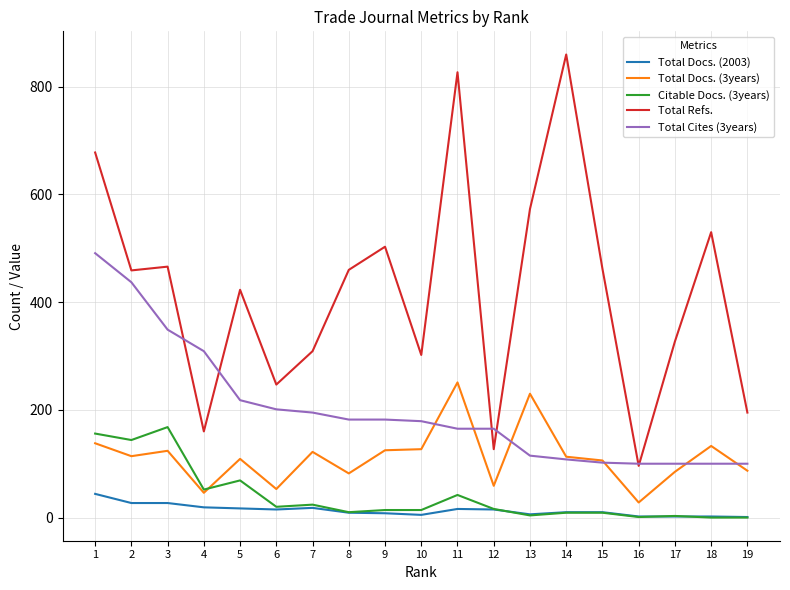

Is this an area chart (filled region under the line)?

No